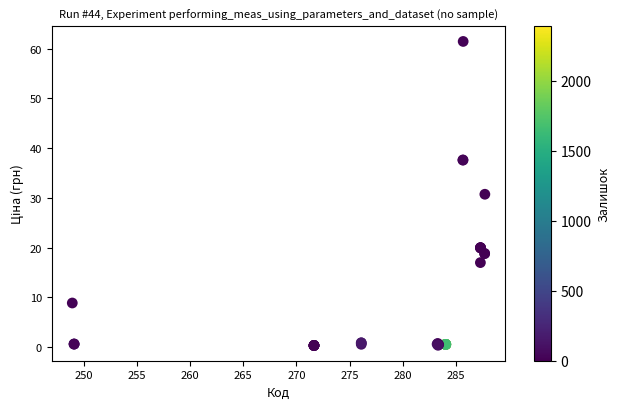

What Y value in the scatter plot is closest to 30?

30.7